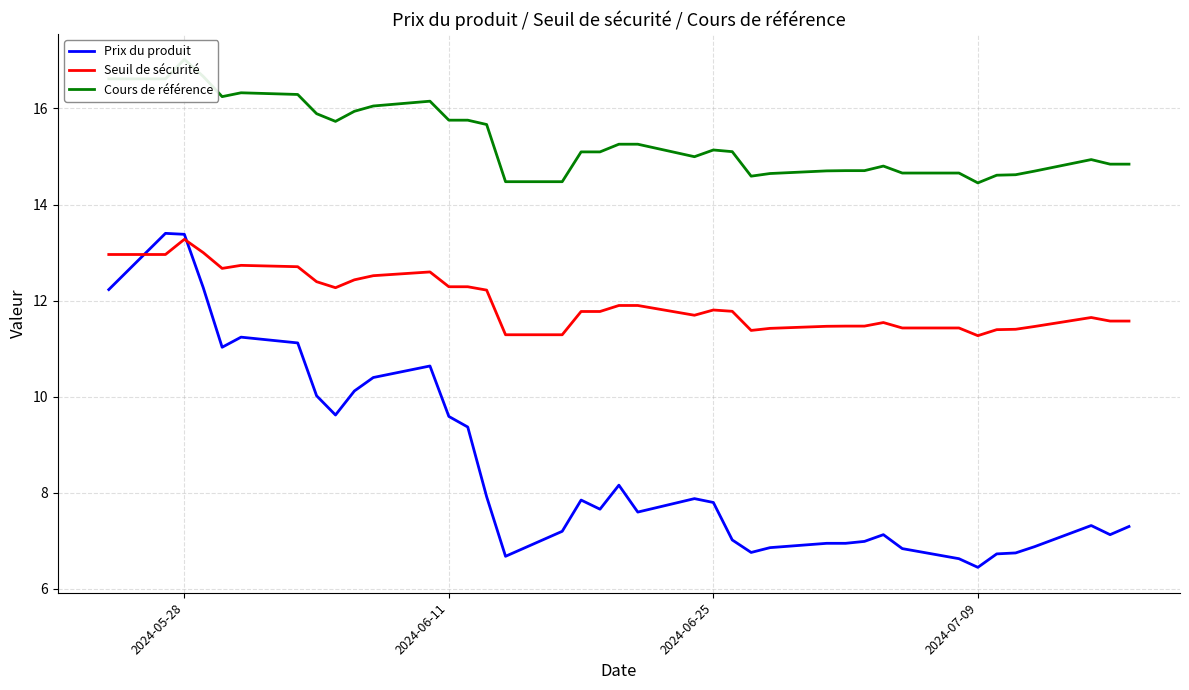

What is the maximum value for Cours de référence?

17.0